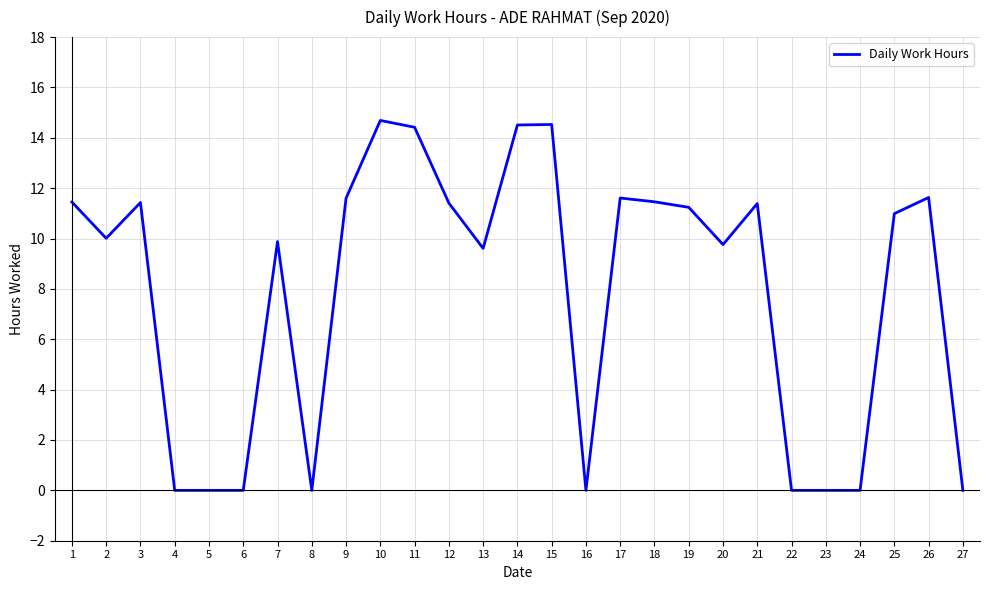

What is the greatest value displayed?

14.7